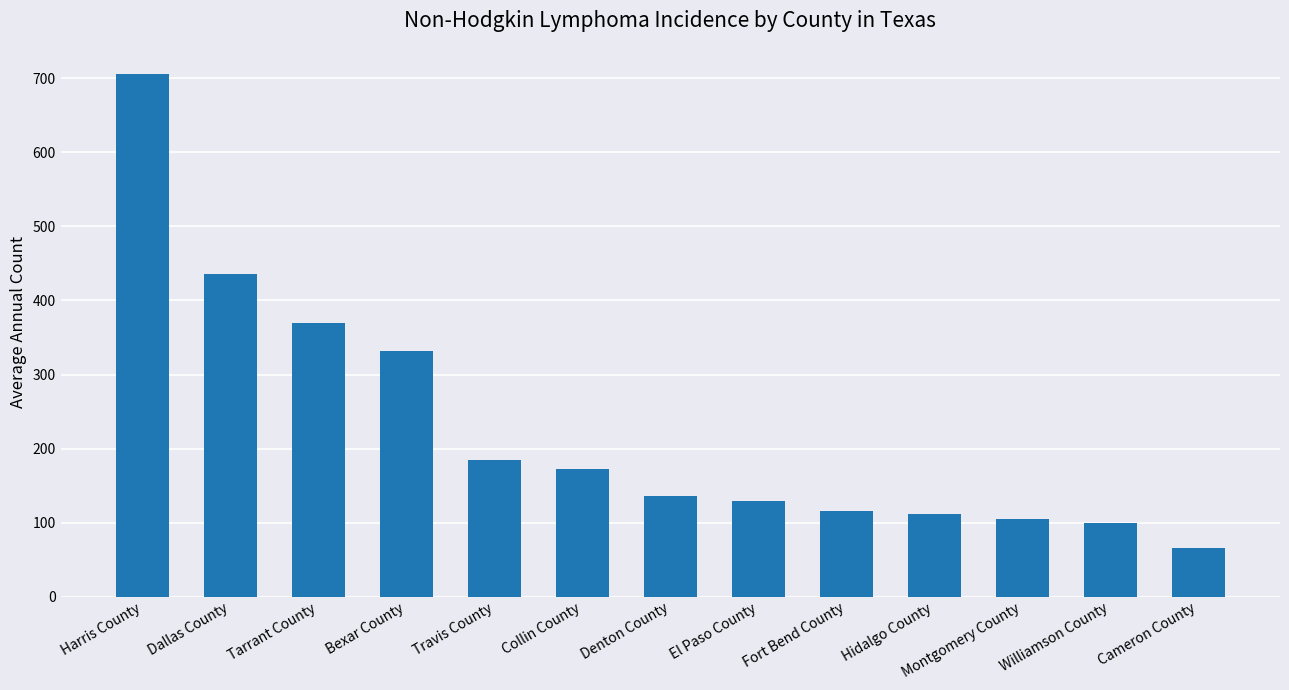

What is the change in value from Tarrant County to El Paso County?

-241